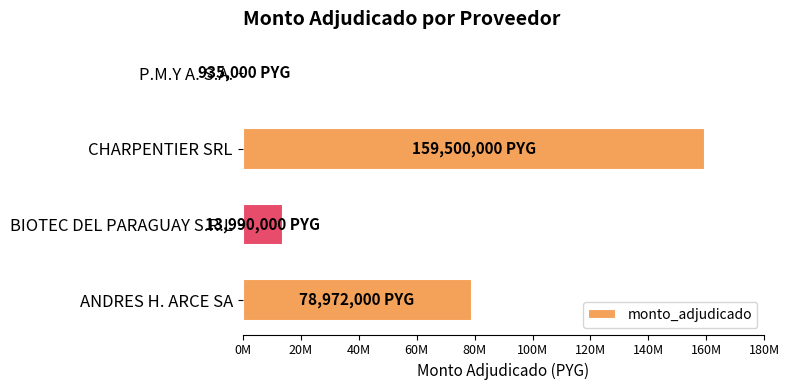

What is the smallest value displayed?

935000